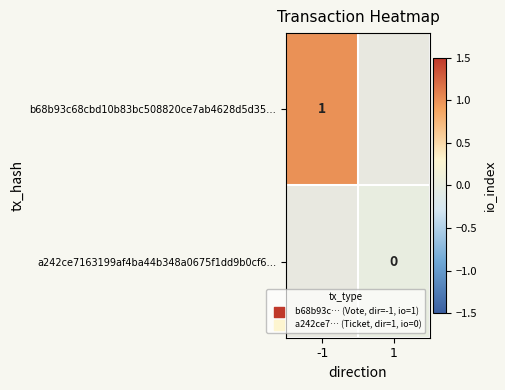

What is the greatest value displayed?

1.0